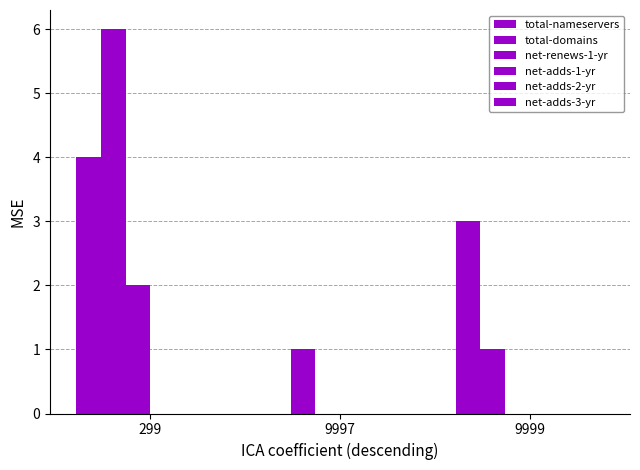

At how many categories does at least one series exceed 4?

1